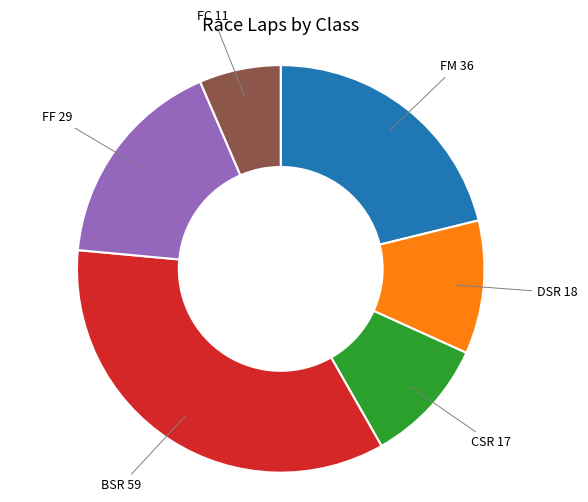

Which has a higher value, FF 29 or DSR 18?

FF 29